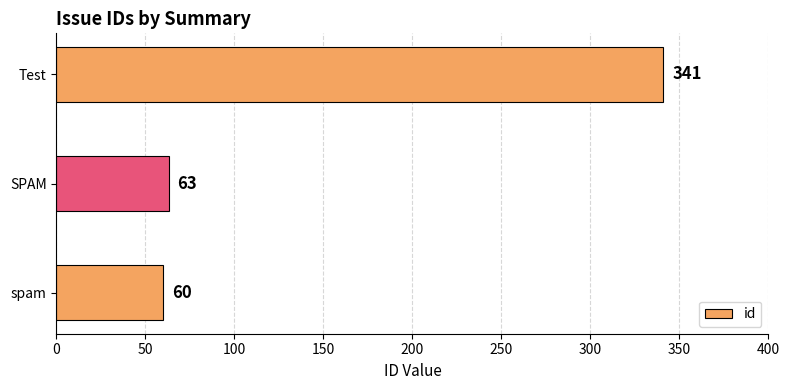

Which has a higher value, SPAM or spam?

SPAM